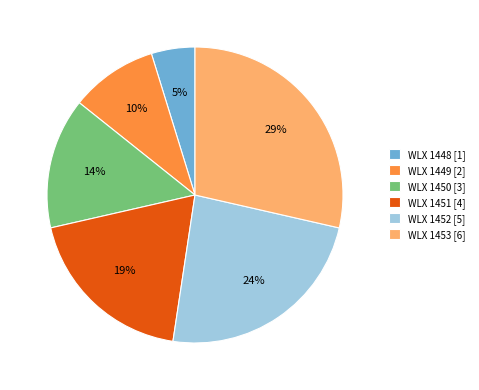

Does WLX 1453 account for over 50% of the chart?

No